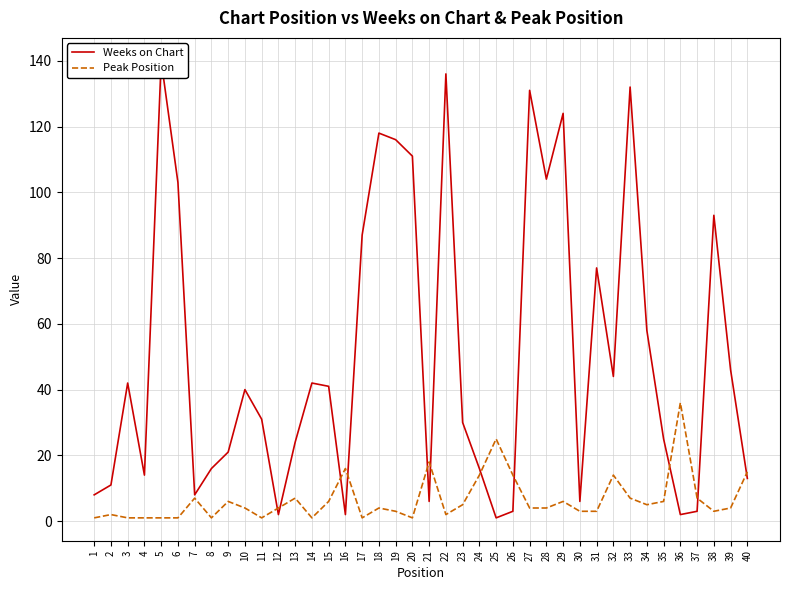

Which series ends up on top after the final intersection of Weeks on Chart and Peak Position?

Peak Position